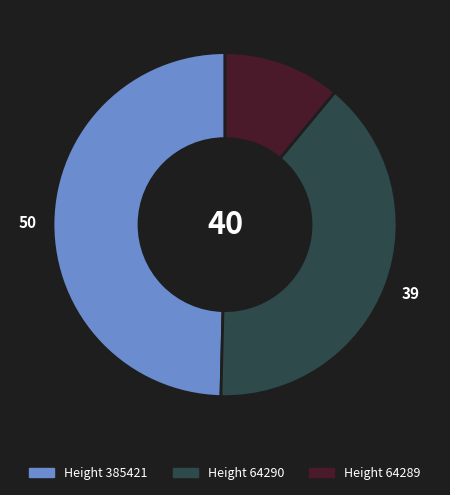

Is there a majority slice in this chart?

No